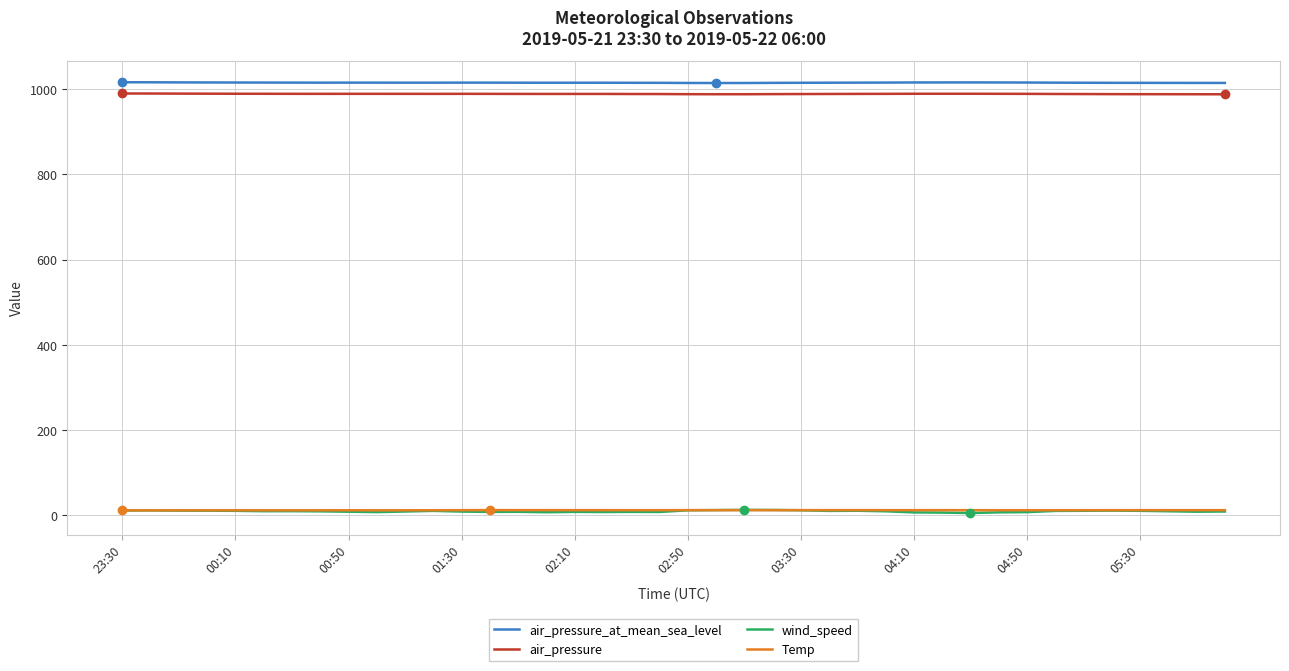

Which series has the widest spread of values?

wind_speed